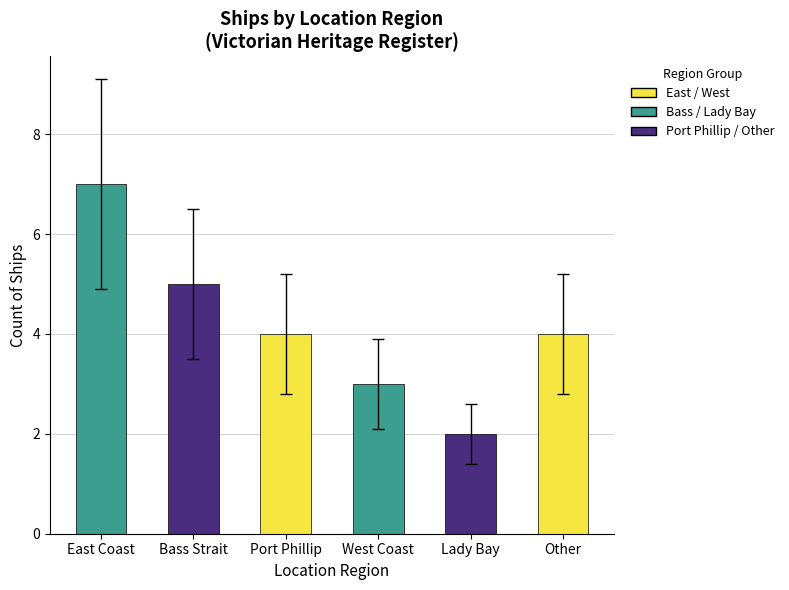

Reading left to right, extract all data points from this chart.

7	5	4	3	2	4